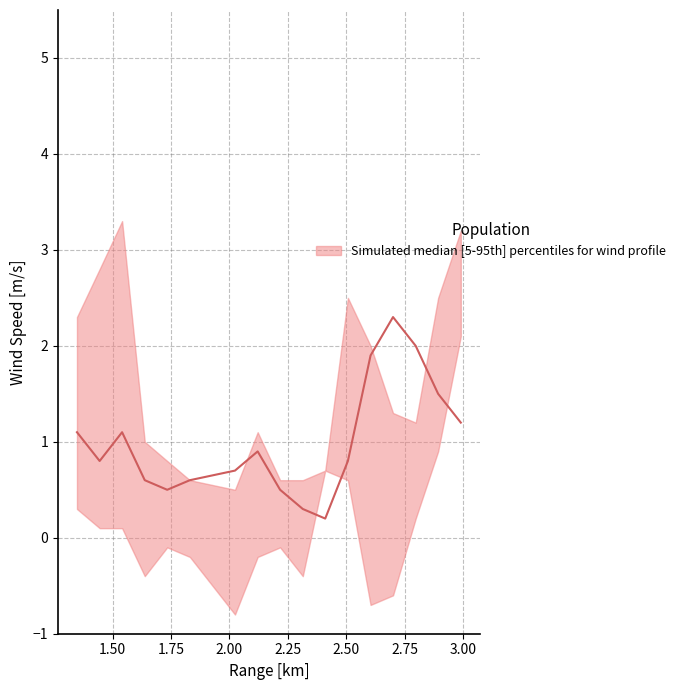

At which label does median reach its peak?

2.700